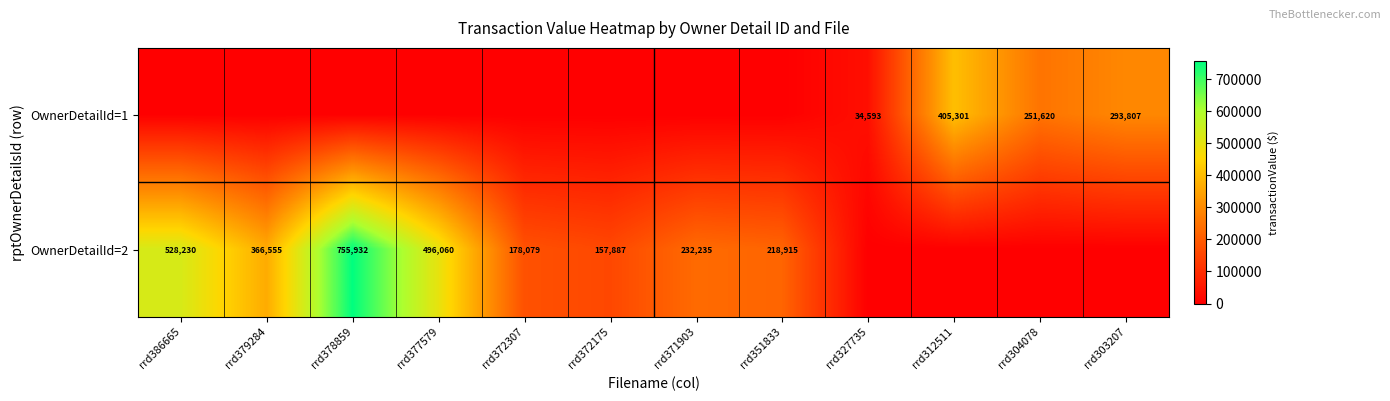

Is it true that OwnerDetailId=2 equals 737386 at rrd386665?

False